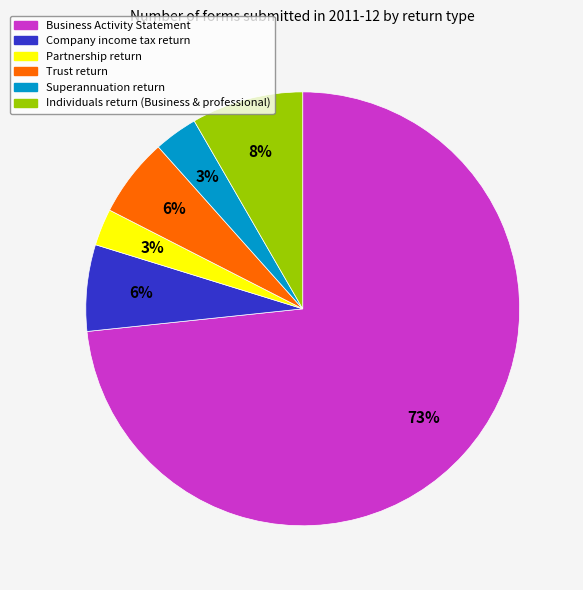

Which slice is the largest?

Business Activity Statement